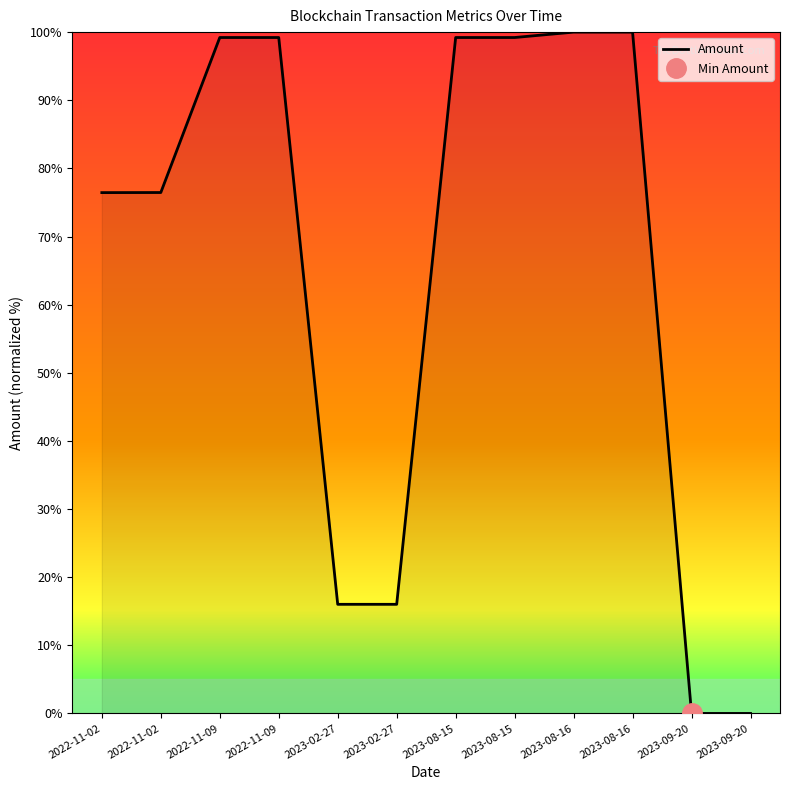

Which label corresponds to the smallest value in the chart?

2023-09-20